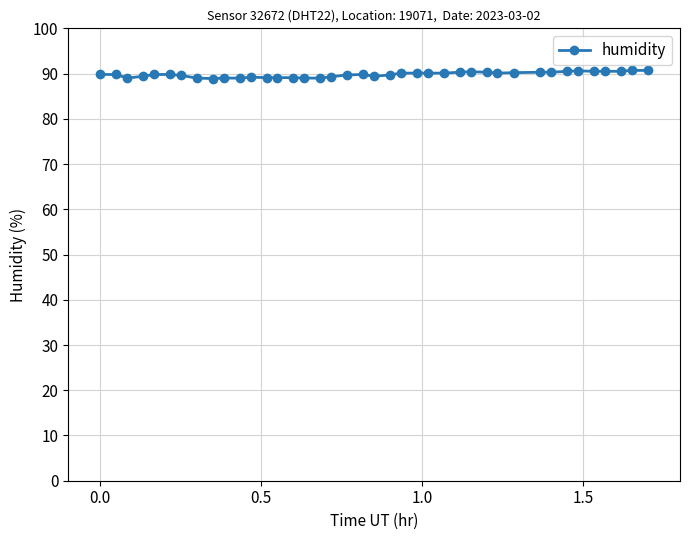

What is the value of the 21st point from the left?

89.4